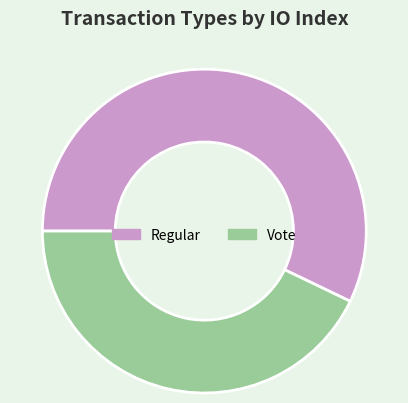

Is it true that Regular is 57% of the pie?

True